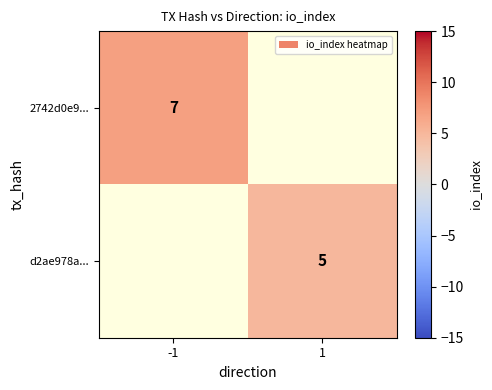

Is the value of d2ae978a... at 1 greater than the value of 2742d0e9... at -1?

No